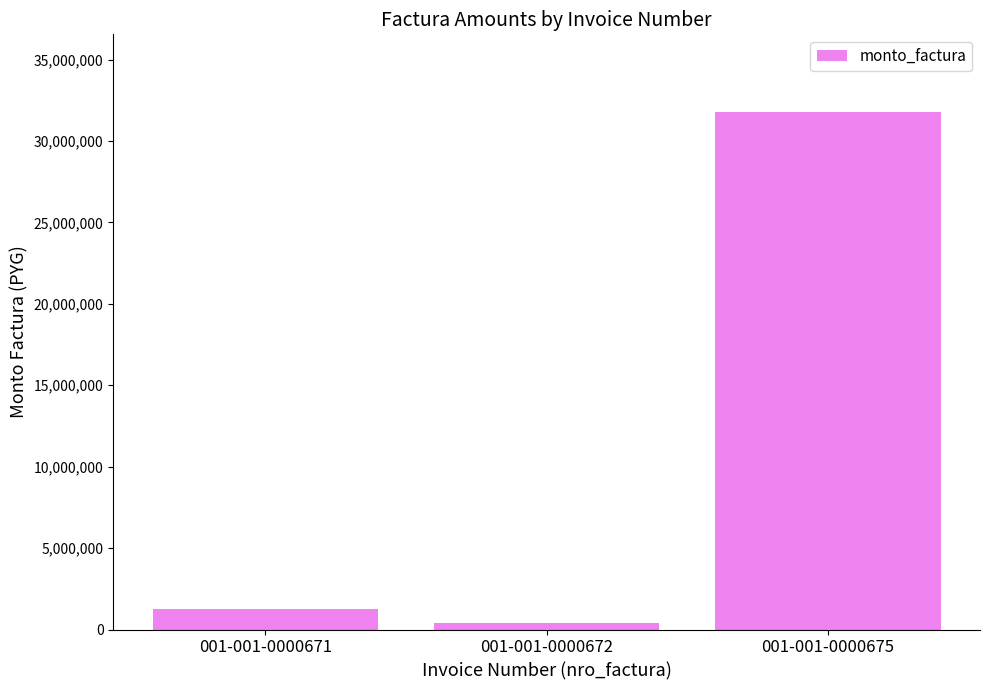

How many categories are shown in the chart?

3